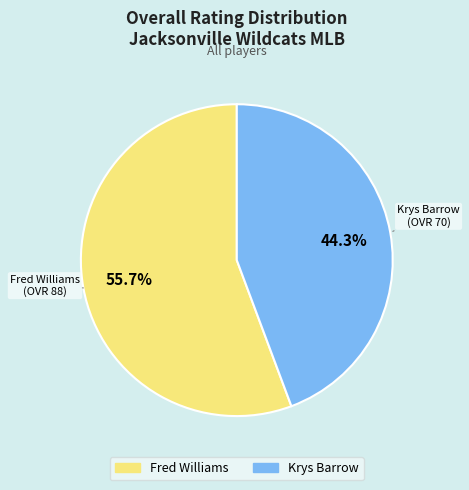

Which category accounts for the majority?

Fred Williams